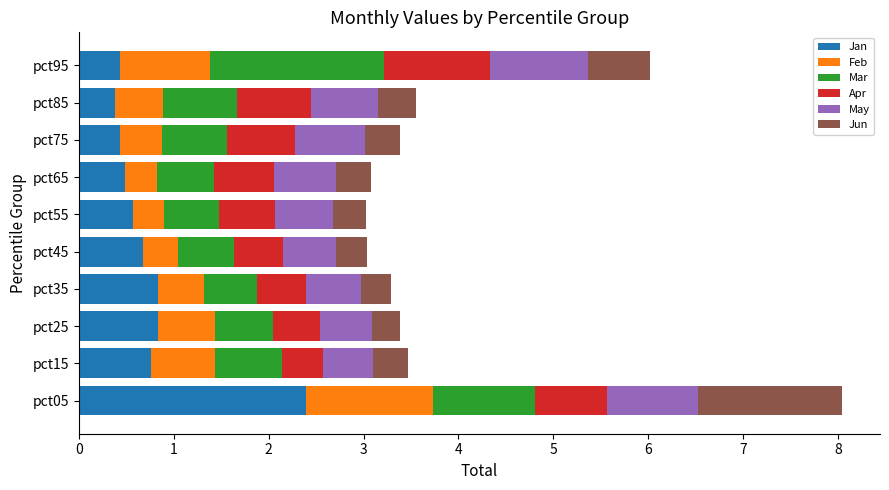

What is the lowest value of the Jan series?

0.4